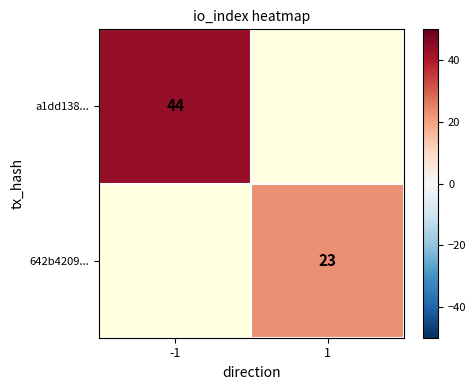

The value of 642b4209... at 1 is 23. True or false?

True